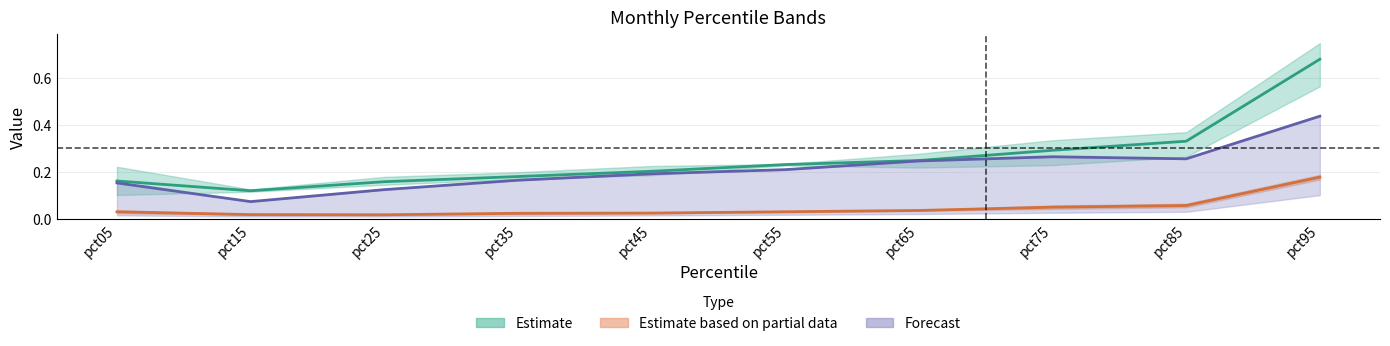

Is this an area chart (filled region under the line)?

No